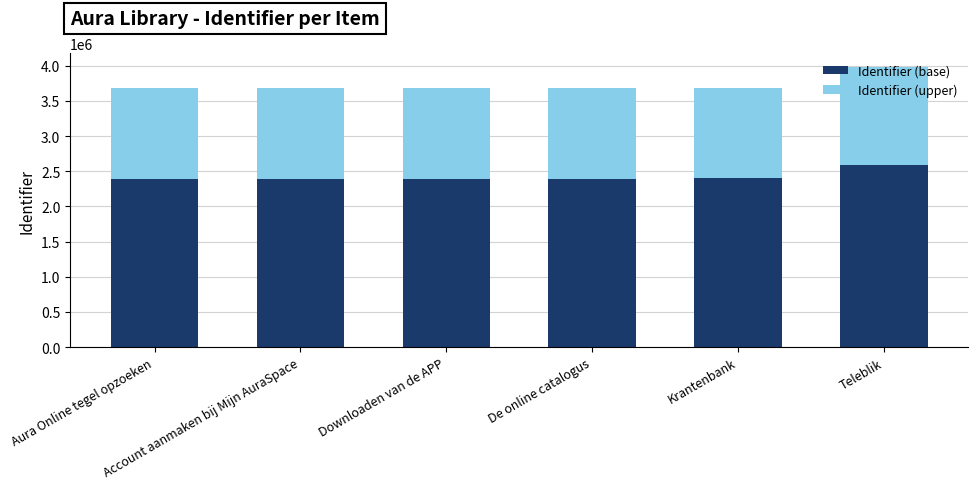

What is the value of the Identifier (base) bar at the 1st from the left?

2392669.5